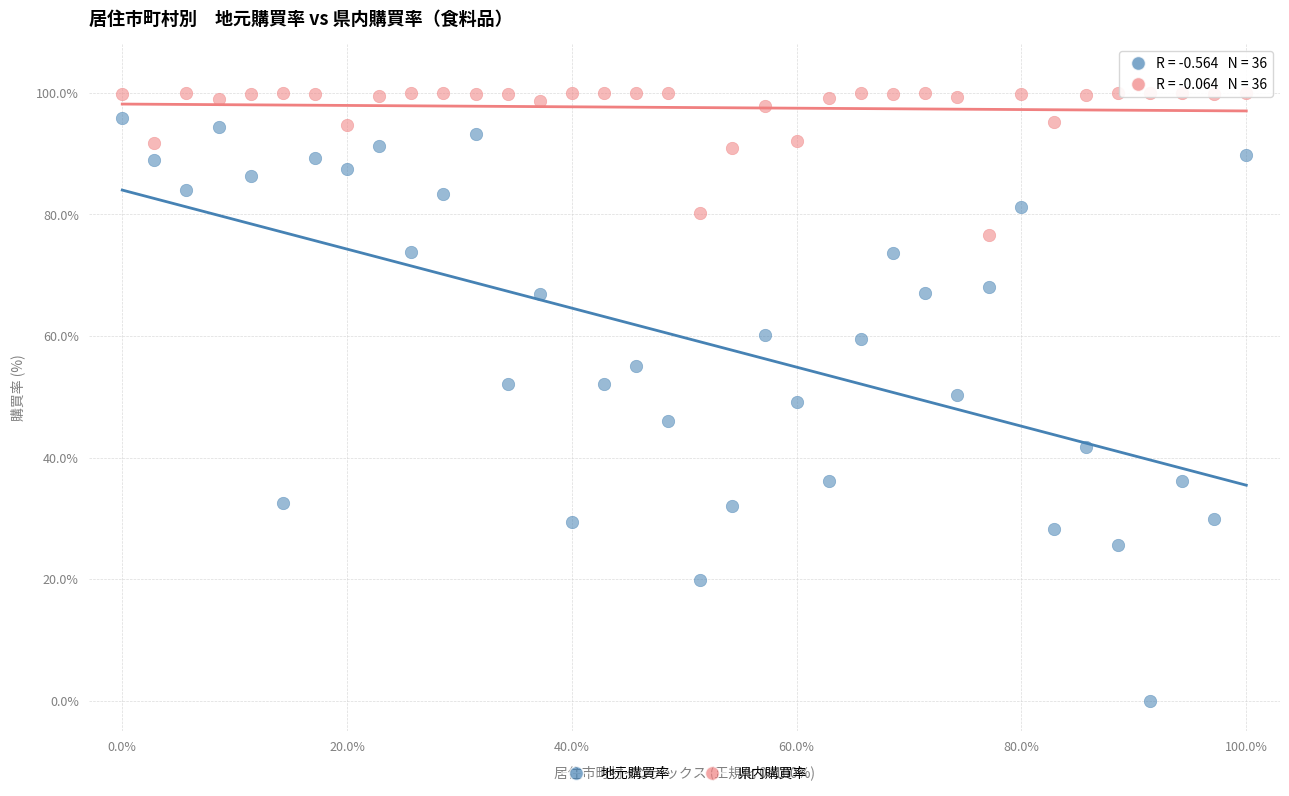

What are all the series names shown in the legend?

地元購買率, 県内購買率